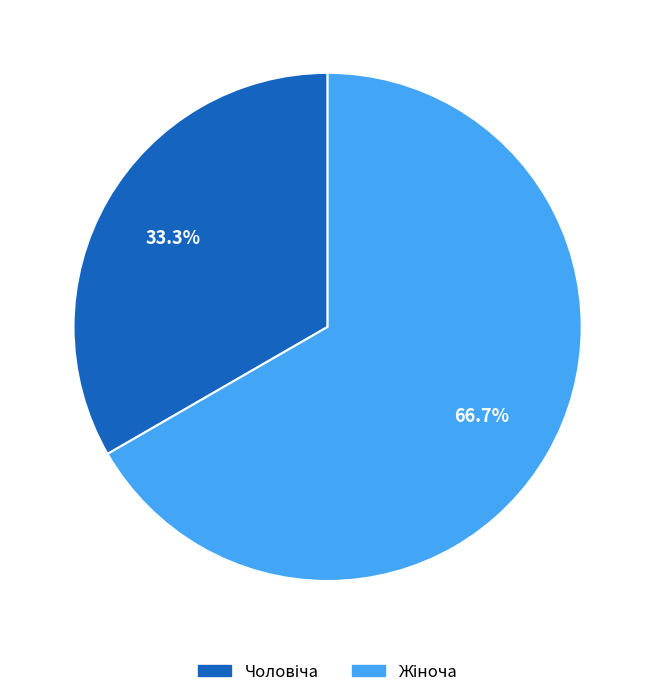

Is there any slice that represents more than half of the pie?

Yes